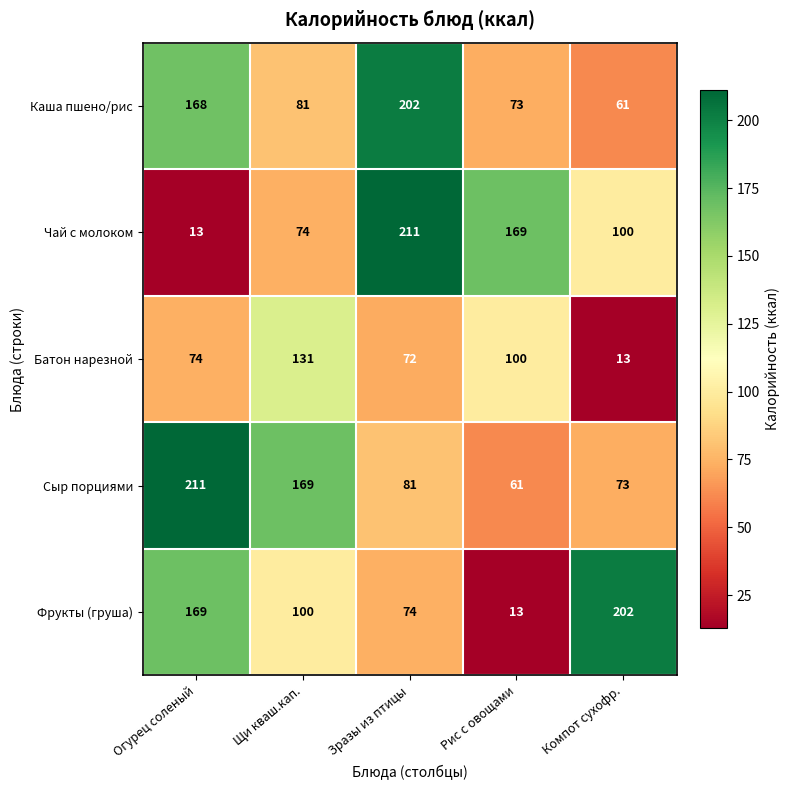

What is the total value across all series at Огурец соленый?

635